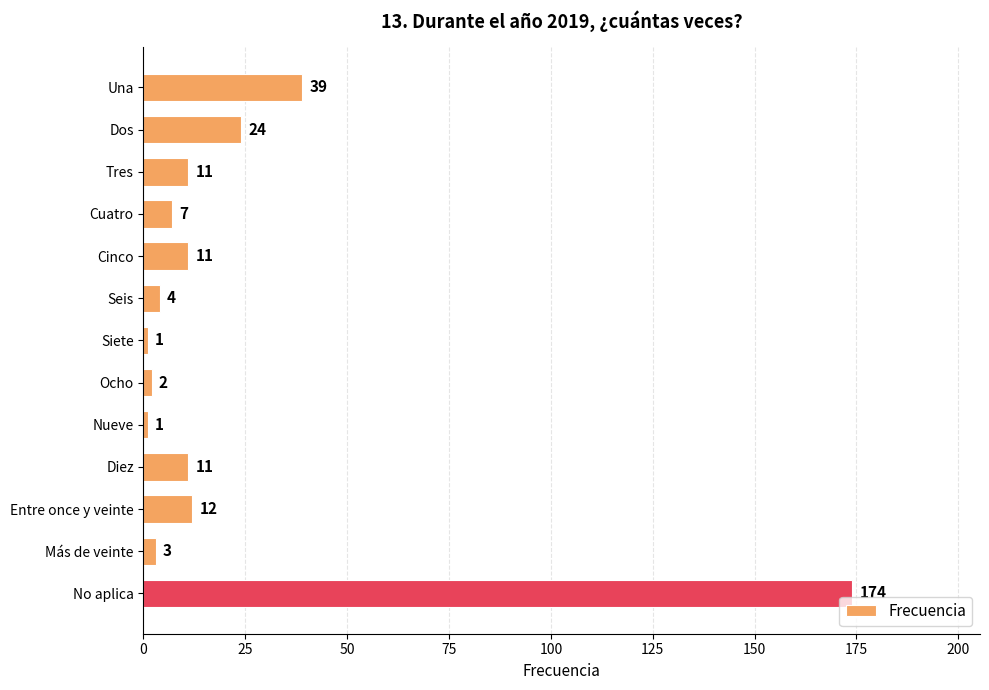

What is the change in value from Cinco to Ocho?

-9